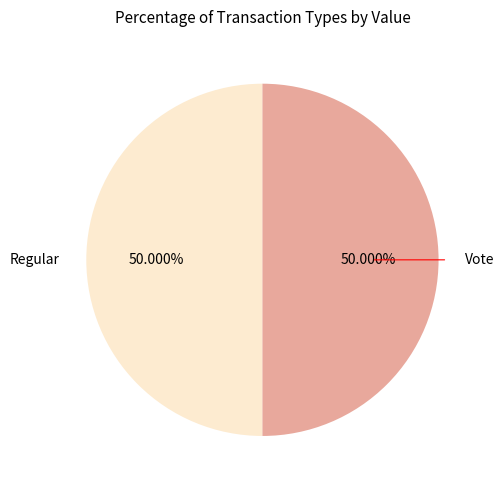

What percentage is the Vote slice, to the nearest percent?

50%